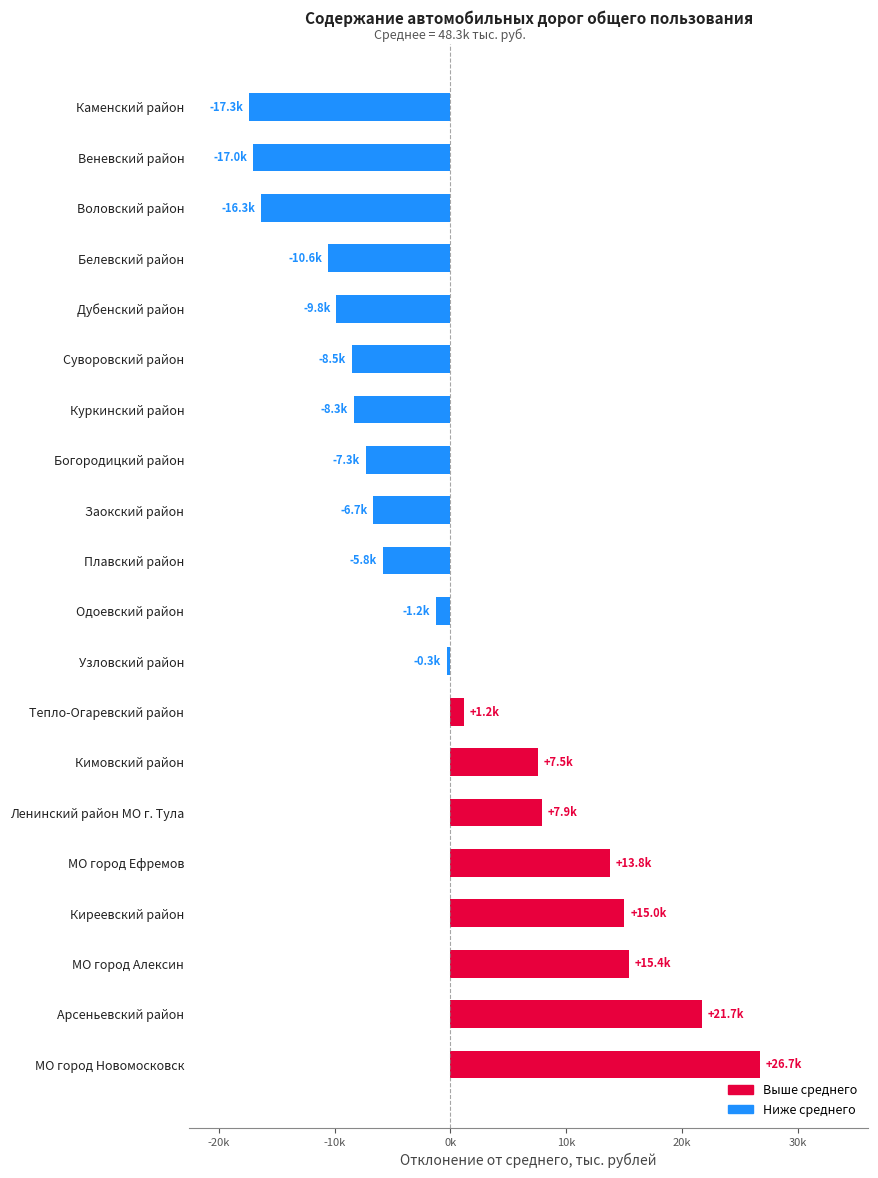

Are the bars horizontal?

Yes